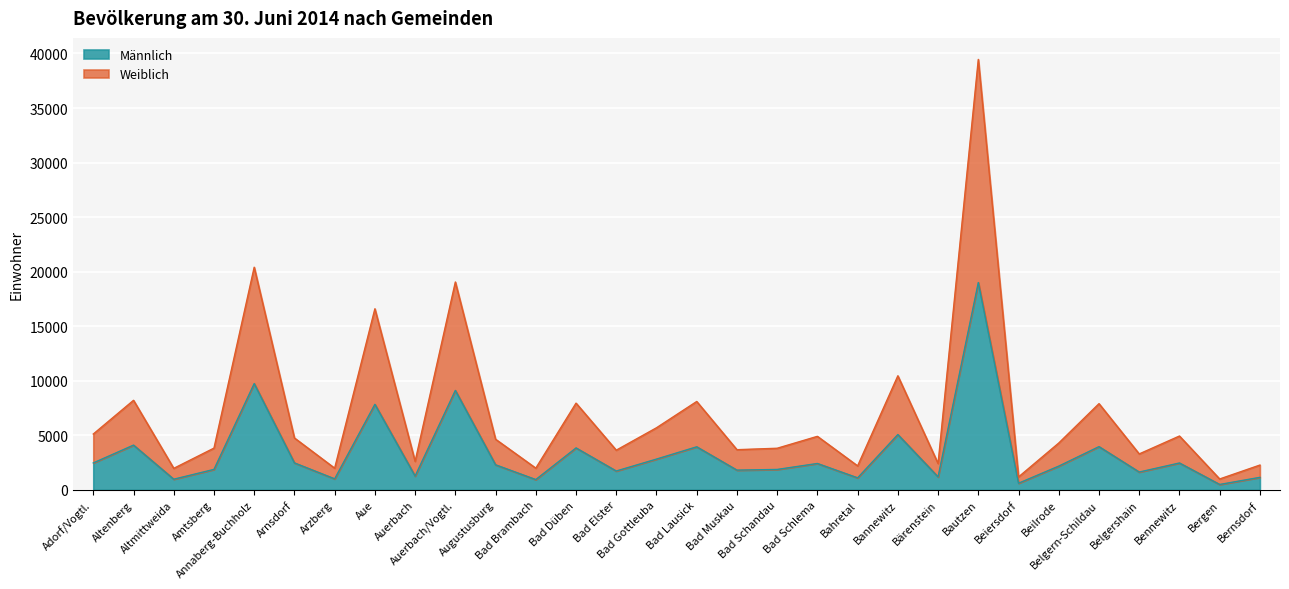

What is the minimum value shown in the chart?

491